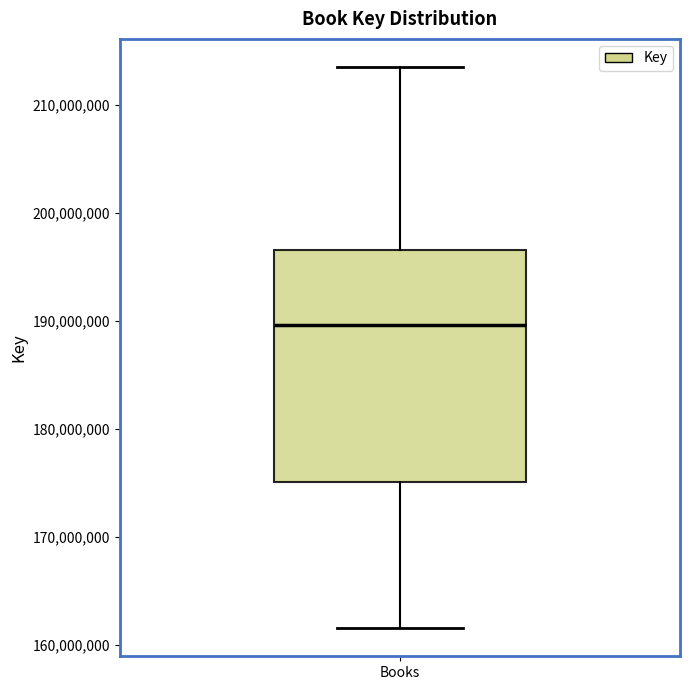

Read this box plot against the y-axis: the position of the median line, the range covered by the box, and the ends of both whiskers. The values are not printed on the chart, so give them approximately, as read against the axis.

median 190000000, box 175000000 to 197000000, whiskers 162000000 to 214000000